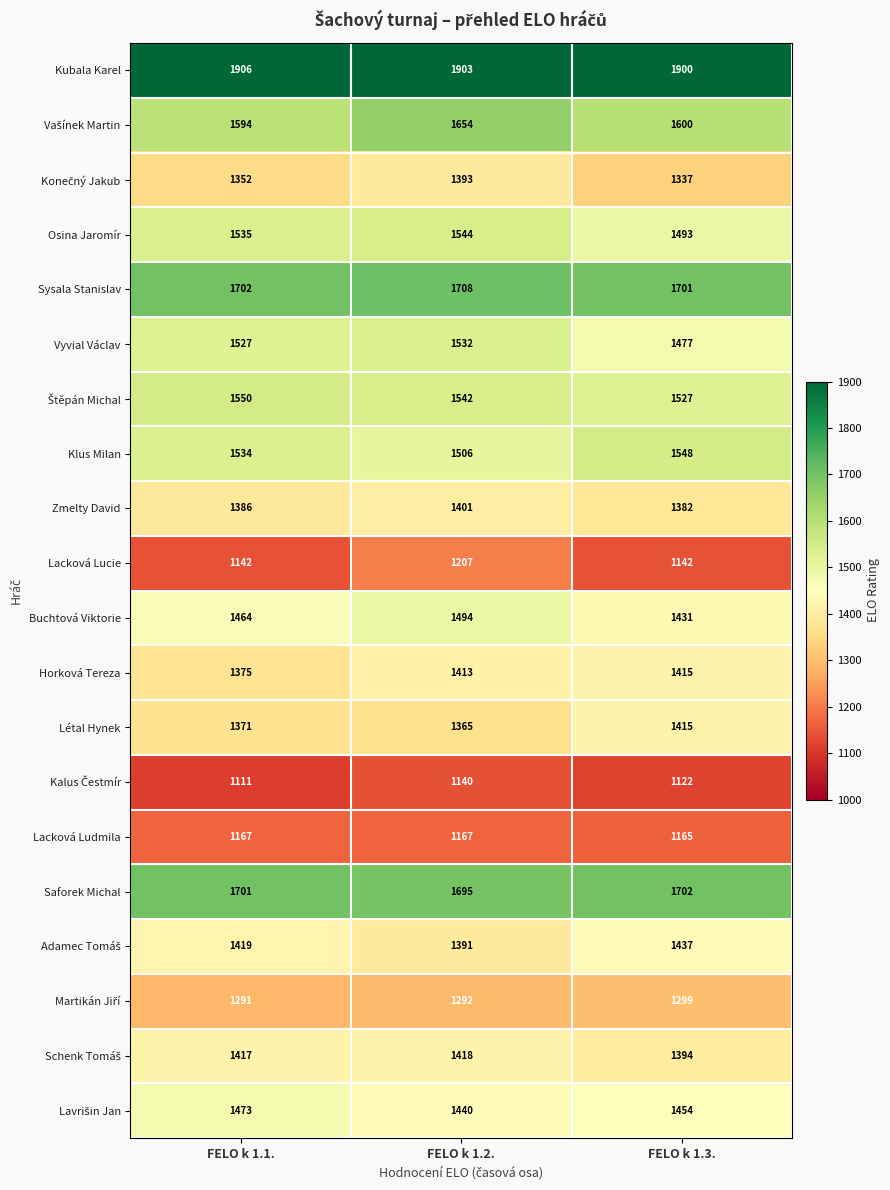

The value of Lacková Ludmila at FELO k 1.1. is 1167. True or false?

True